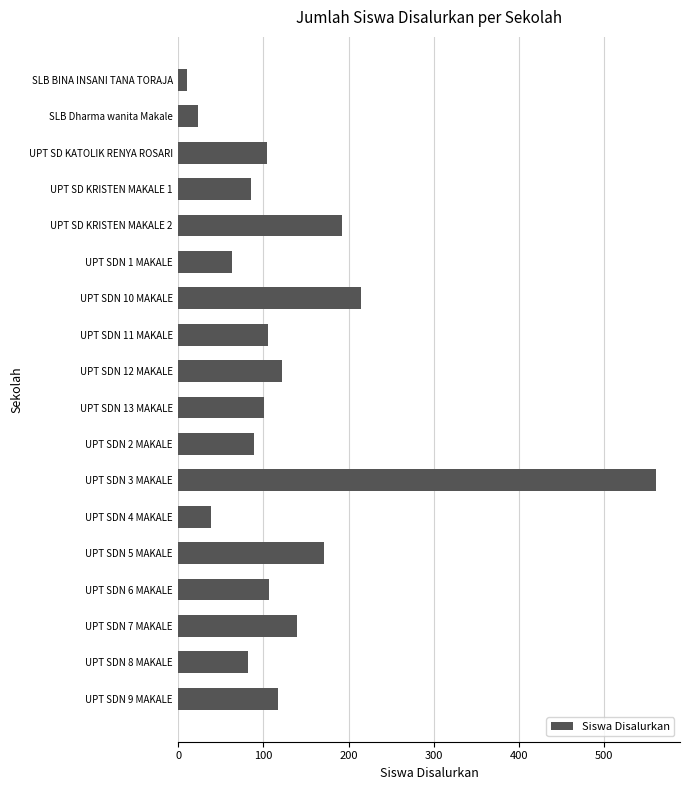

What is the difference between the maximum and second lowest values?

538